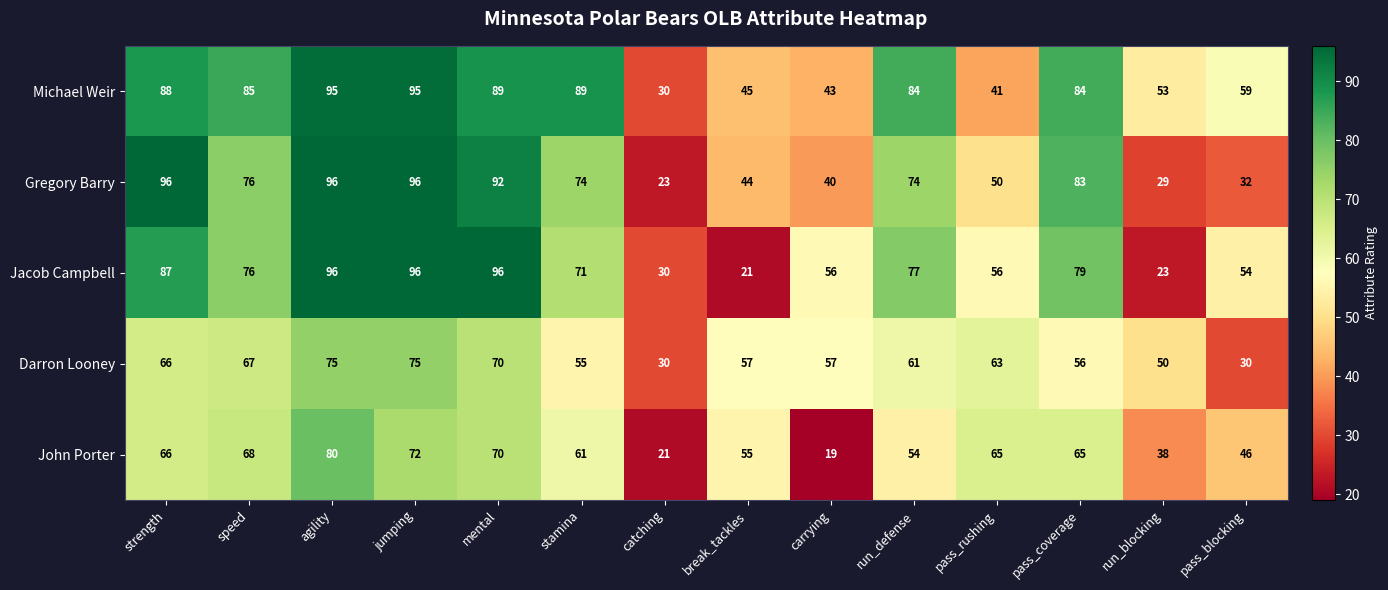

Is it true that John Porter equals 80 at agility?

True